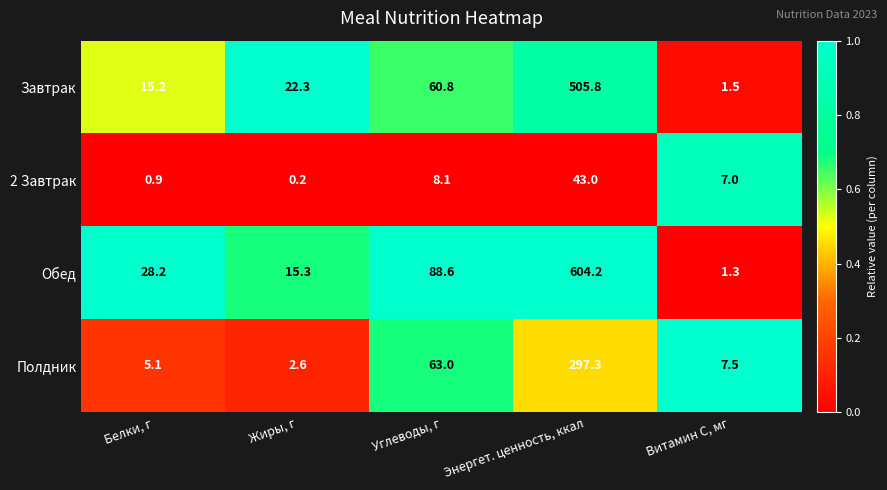

Reading right to left, list all the values displayed in this chart.

Завтрак: 1.5	505.8	60.8	22.3	15.2
2 Завтрак: 7.0	43.0	8.1	0.2	0.9
Обед: 1.3	604.2	88.6	15.3	28.2
Полдник: 7.5	297.3	63.0	2.6	5.1